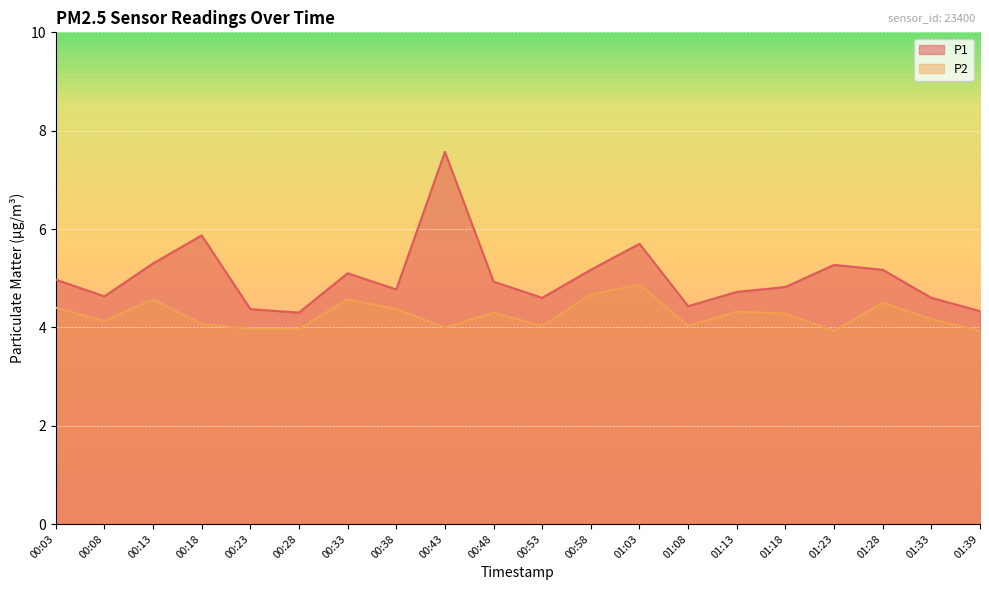

What position from the left is 00:58?

12